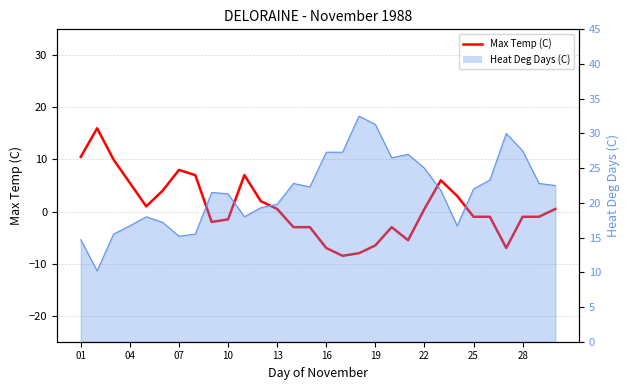

What is the average value?

0.8